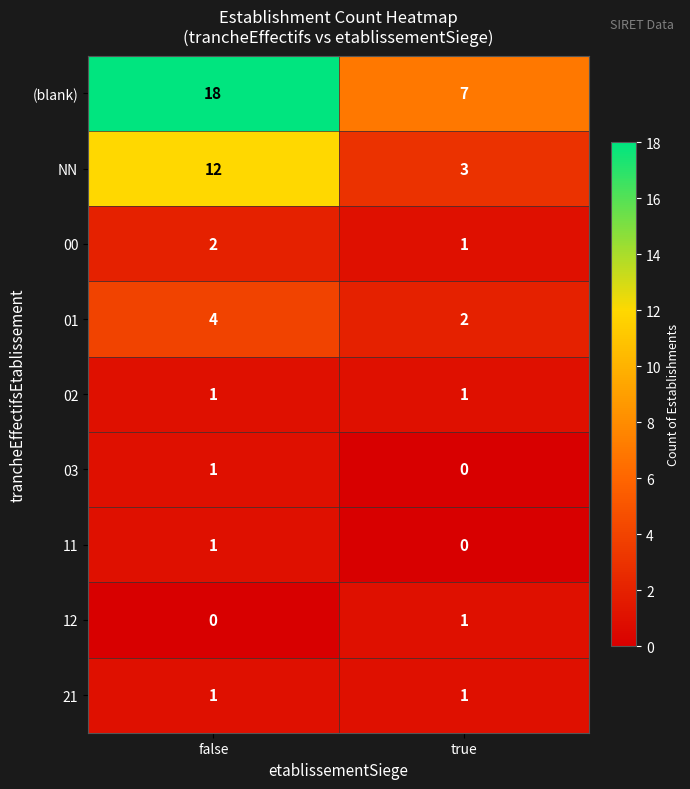

Reading left to right, extract all data points from this chart.

(blank): 18	7
NN: 12	3
00: 2	1
01: 4	2
02: 1	1
03: 1	0
11: 1	0
12: 0	1
21: 1	1